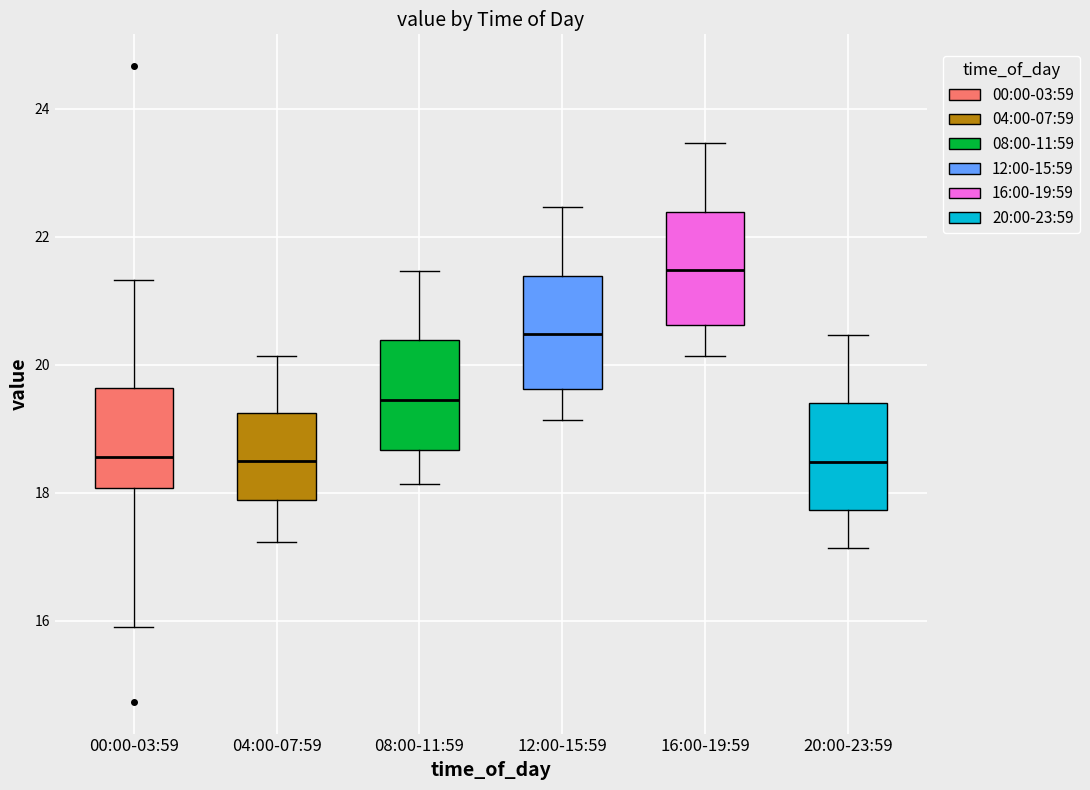

Reading left to right, read every box against the y-axis: the position of its median line, the range the box covers, and the ends of its whiskers. The values are not printed on the chart, so give them approximately, as read against the axis.

00:00-03:59: median 18.6, box 18.0 to 19.6, whiskers 16.0 to 21.4
04:00-07:59: median 18.6, box 17.8 to 19.2, whiskers 17.2 to 20.2
08:00-11:59: median 19.4, box 18.6 to 20.4, whiskers 18.2 to 21.4
12:00-15:59: median 20.4, box 19.6 to 21.4, whiskers 19.2 to 22.4
16:00-19:59: median 21.4, box 20.6 to 22.4, whiskers 20.2 to 23.4
20:00-23:59: median 18.4, box 17.8 to 19.4, whiskers 17.2 to 20.4